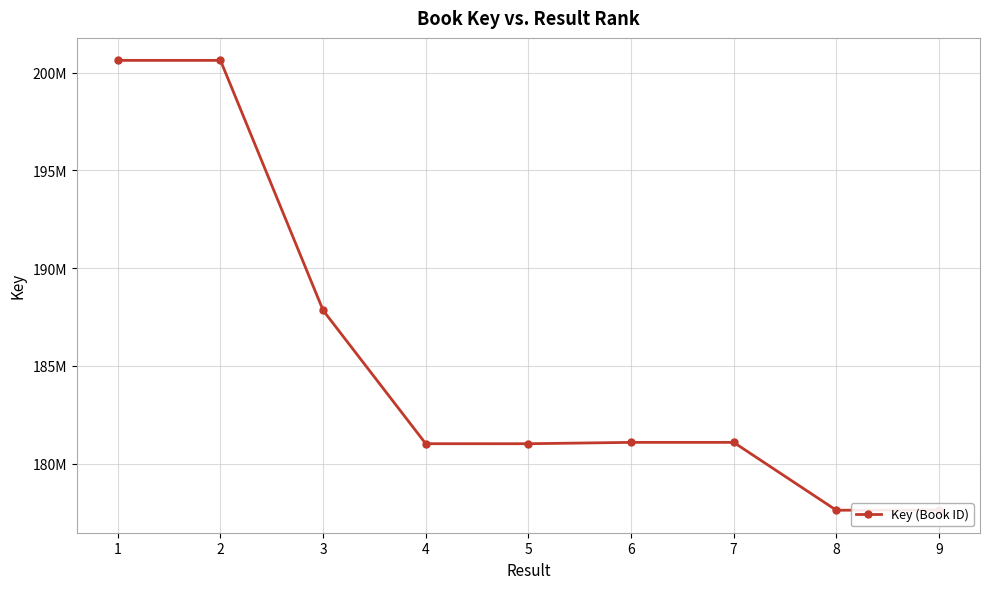

Approximately how many times larger is the value at 3 compared to 1?

0.9